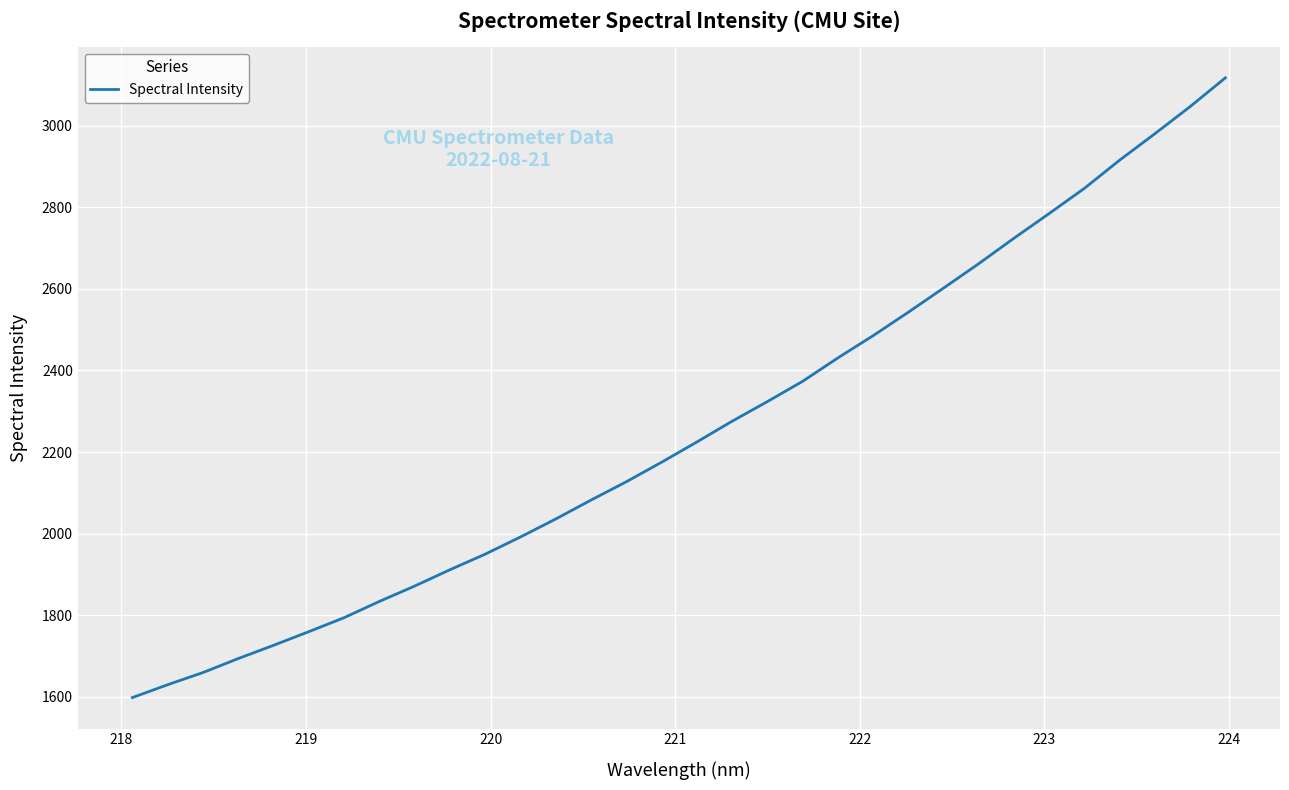

What is the maximum value shown in the chart?

3117.1